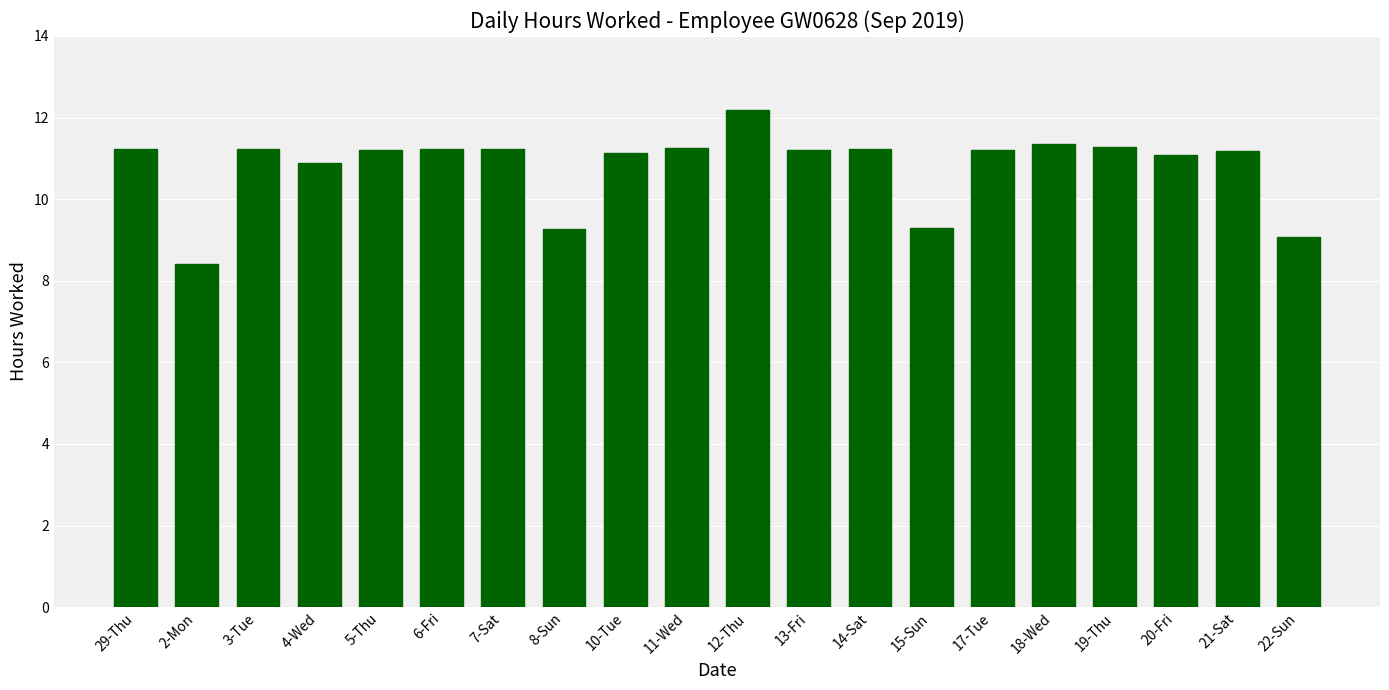

What value does the data have at 17-Tue?

11.2